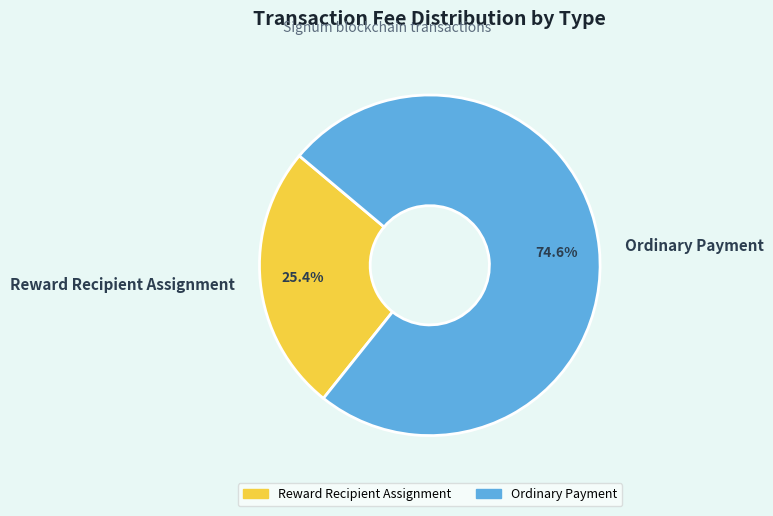

The Reward Recipient Assignment slice represents 25% of the pie. True or false?

True